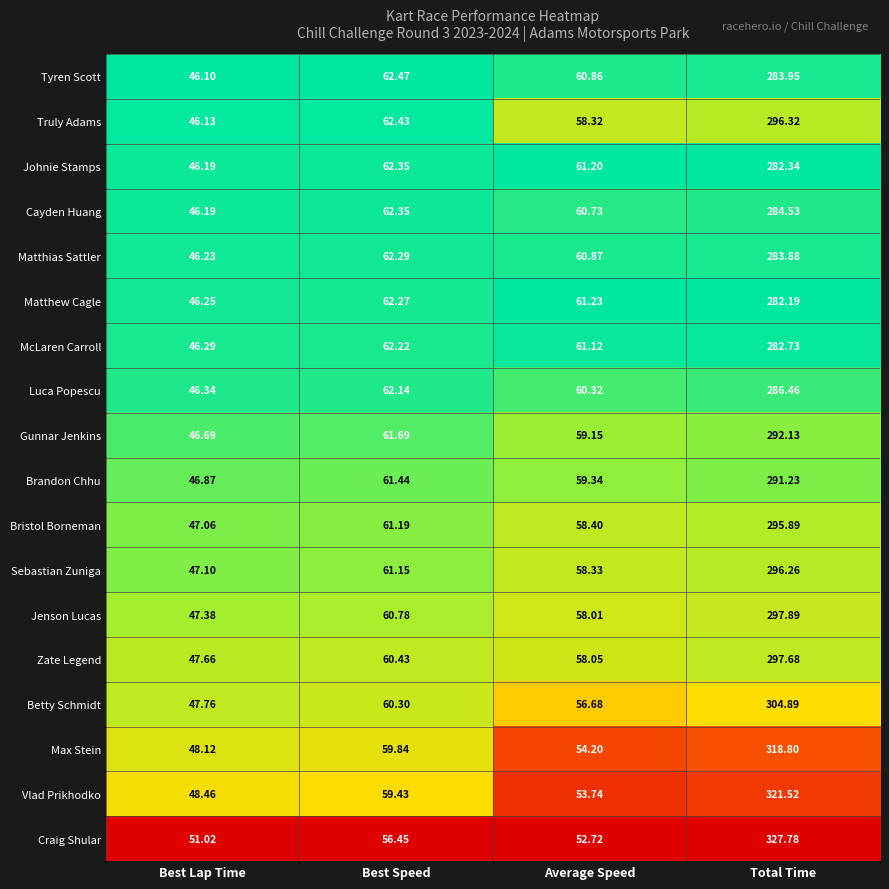

What is the maximum value shown in the chart?

327.8